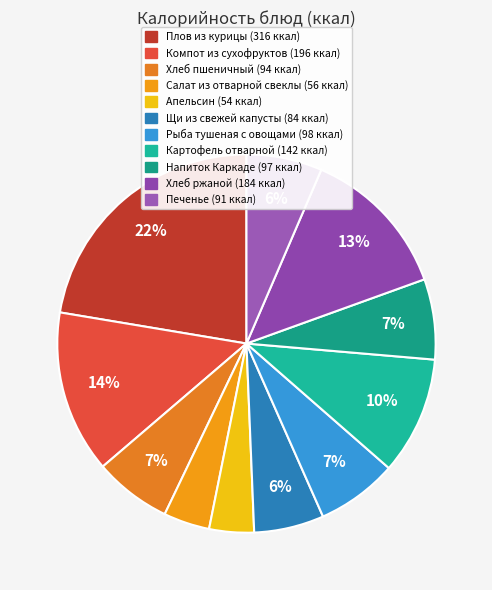

How many slices are in this pie chart?

11